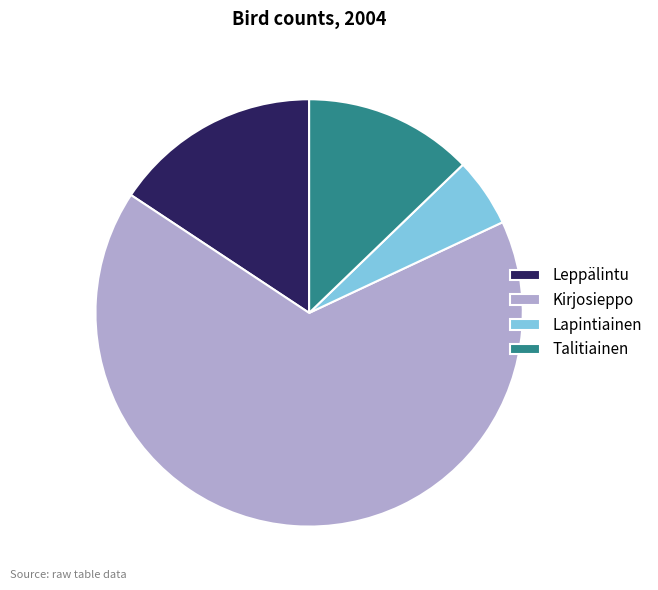

How many segments does this pie chart have?

4